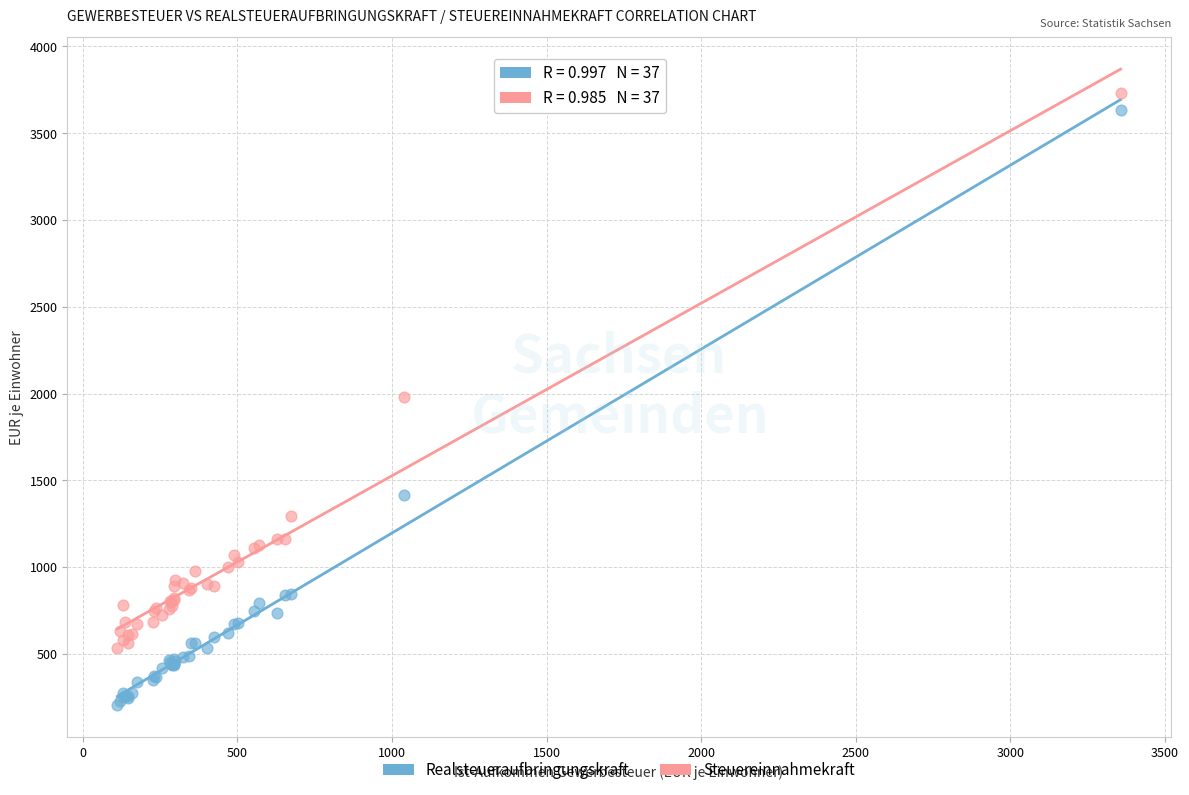

What are all the series names shown in the legend?

Realsteueraufbringungskraft, Steuereinnahmekraft